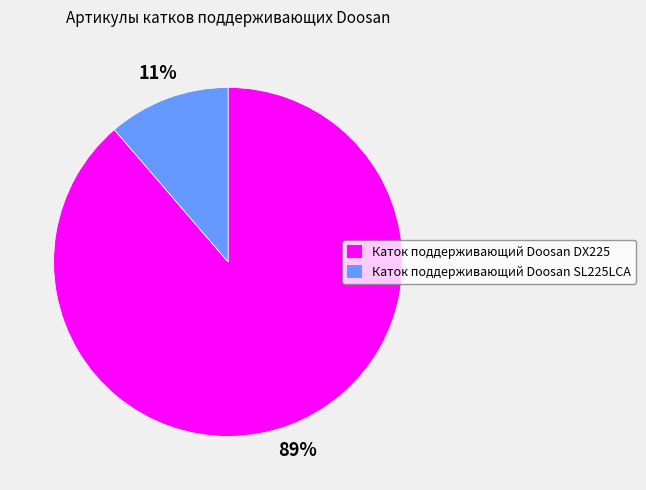

How many slices are in this pie chart?

2